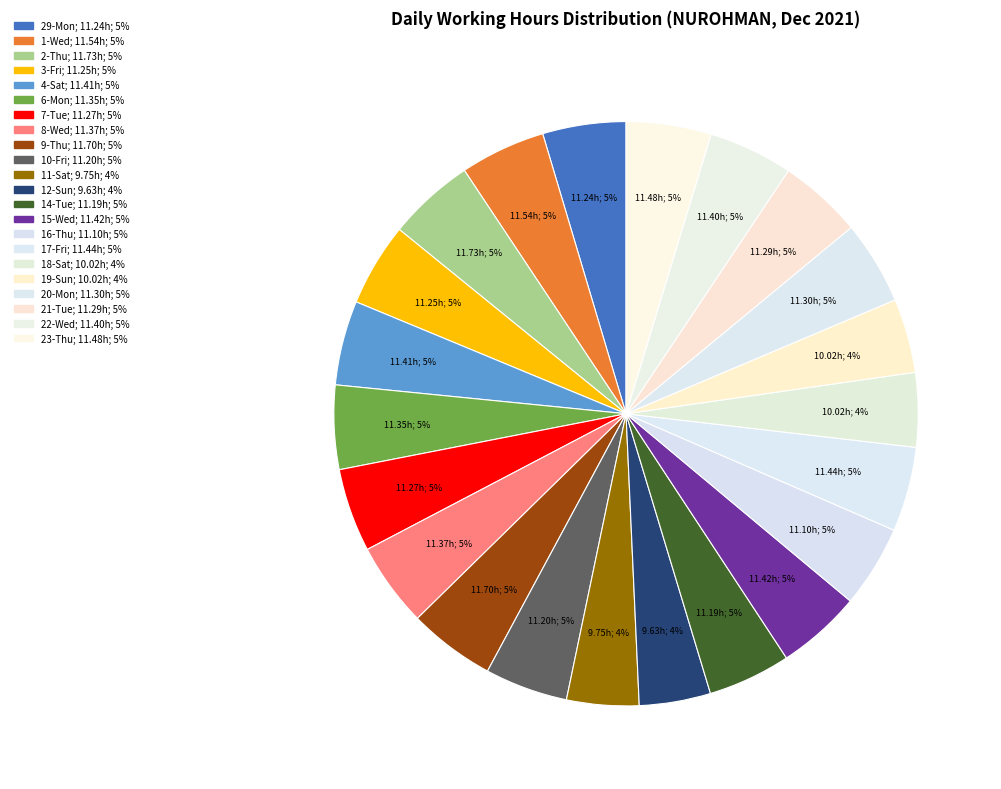

The 19-Sun slice represents 1% of the pie. True or false?

False